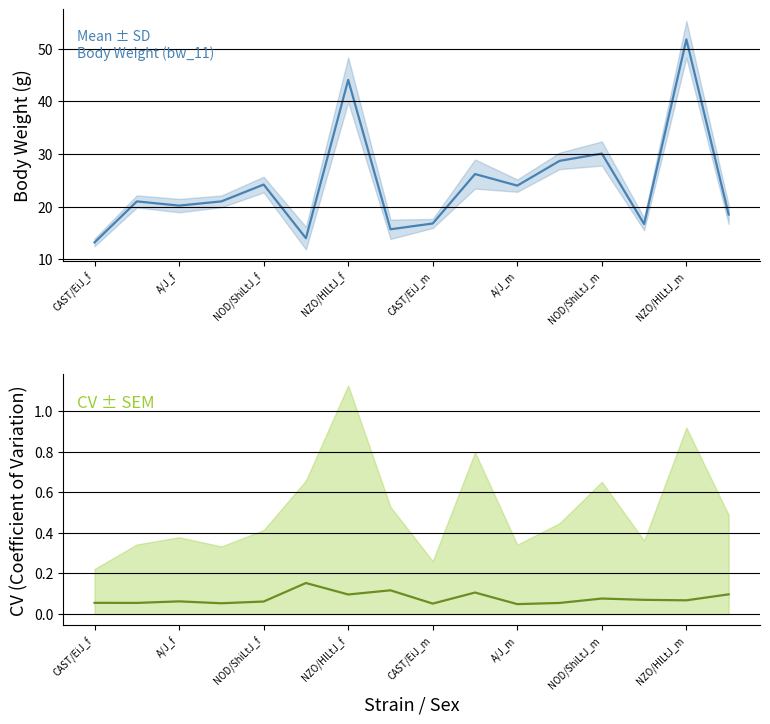

True or false: mean and cv cross at least once.

False